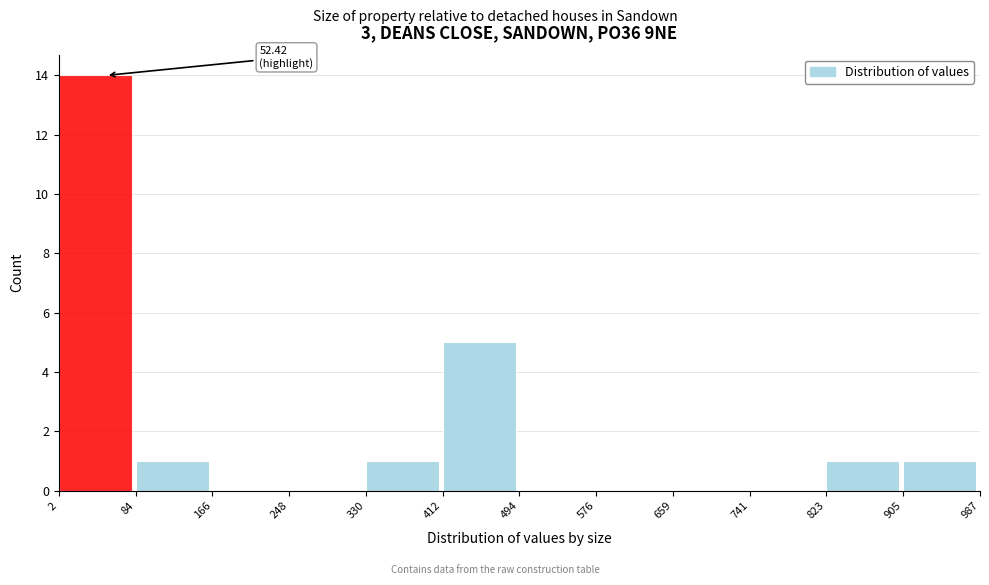

Which range on the x-axis has the tallest bar?

2 to 84